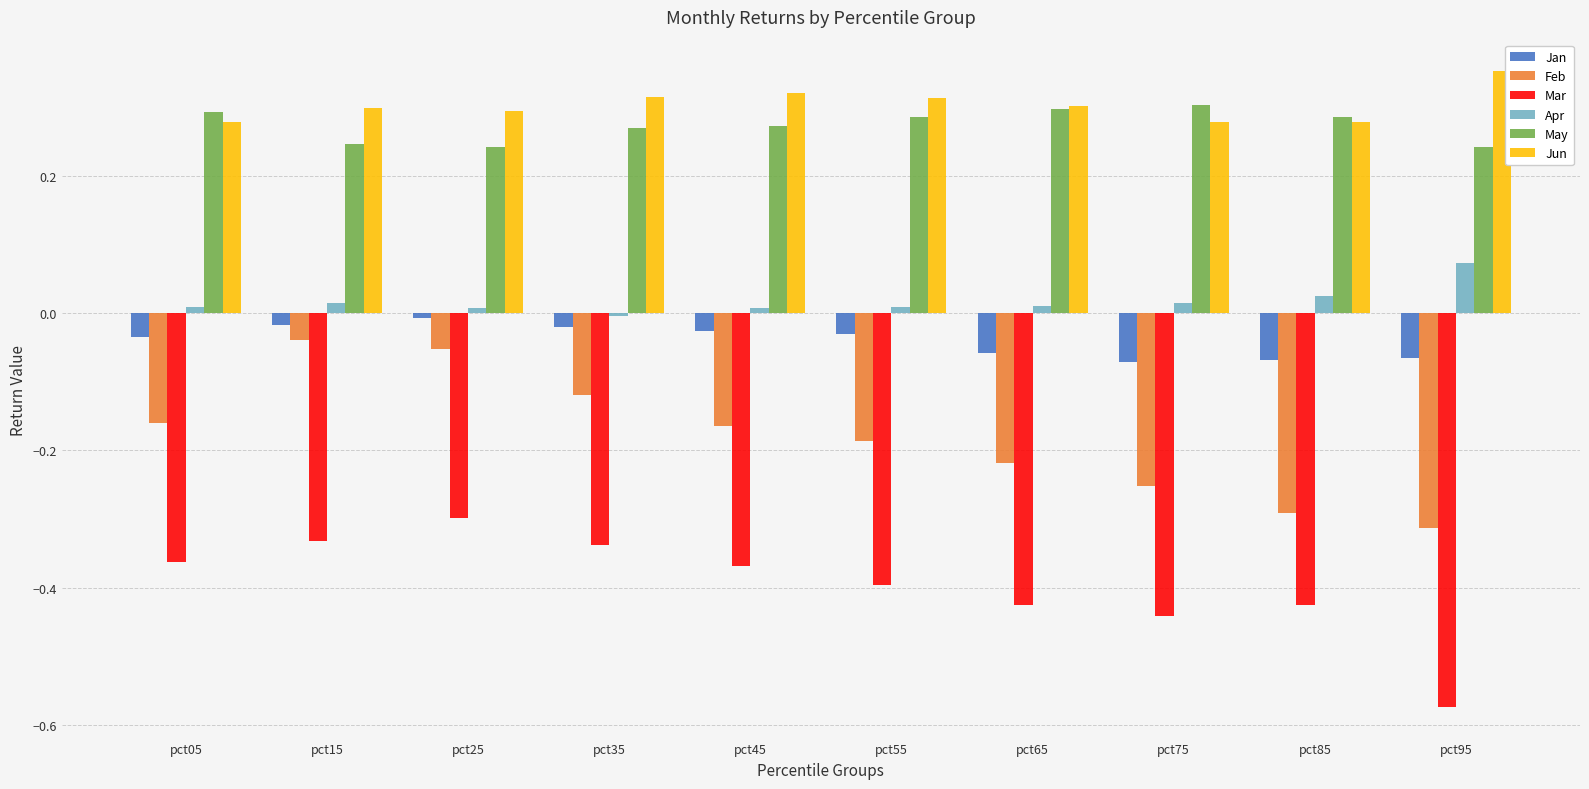

What are all the series names shown in the legend?

Jan, Feb, Mar, Apr, May, Jun